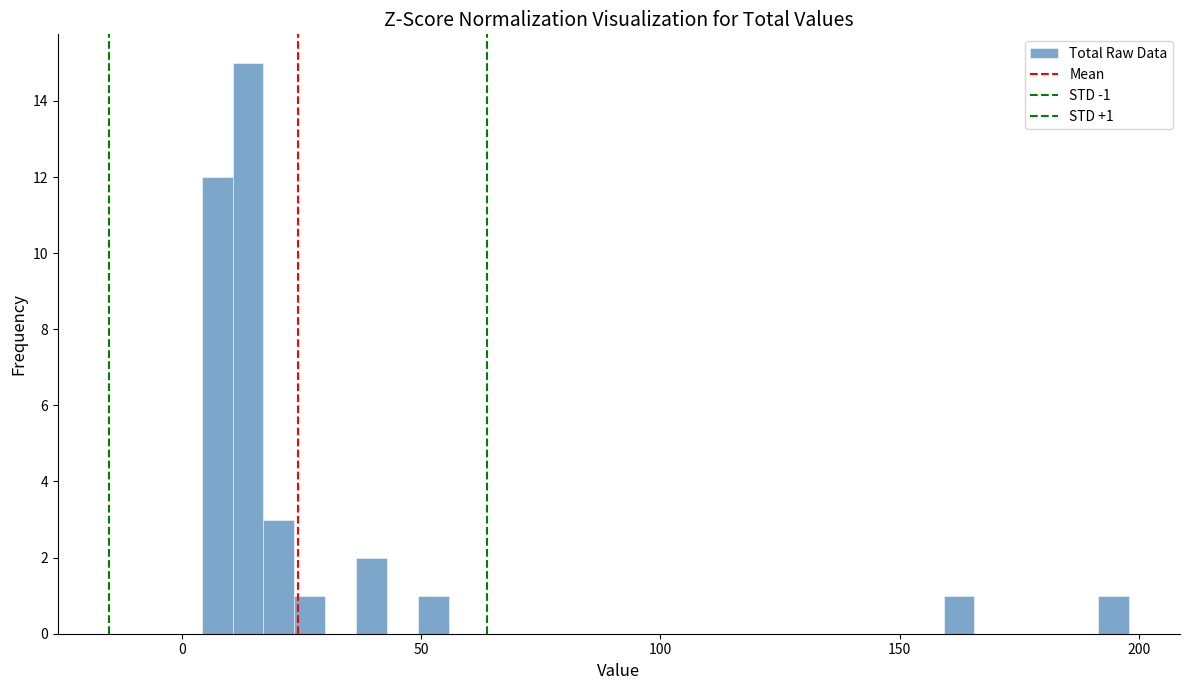

Read against the x-axis, roughly where is the centre of the tallest bar?

15